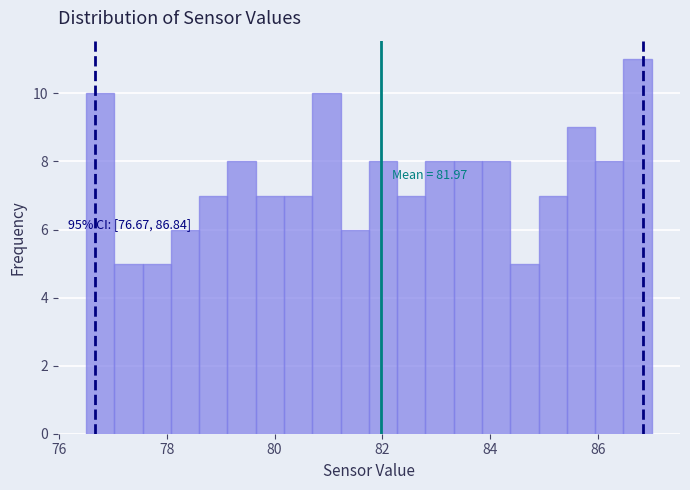

Around what value on the x-axis is the tallest bar? Give the approximate position of its centre, as read against the axis.

86.8